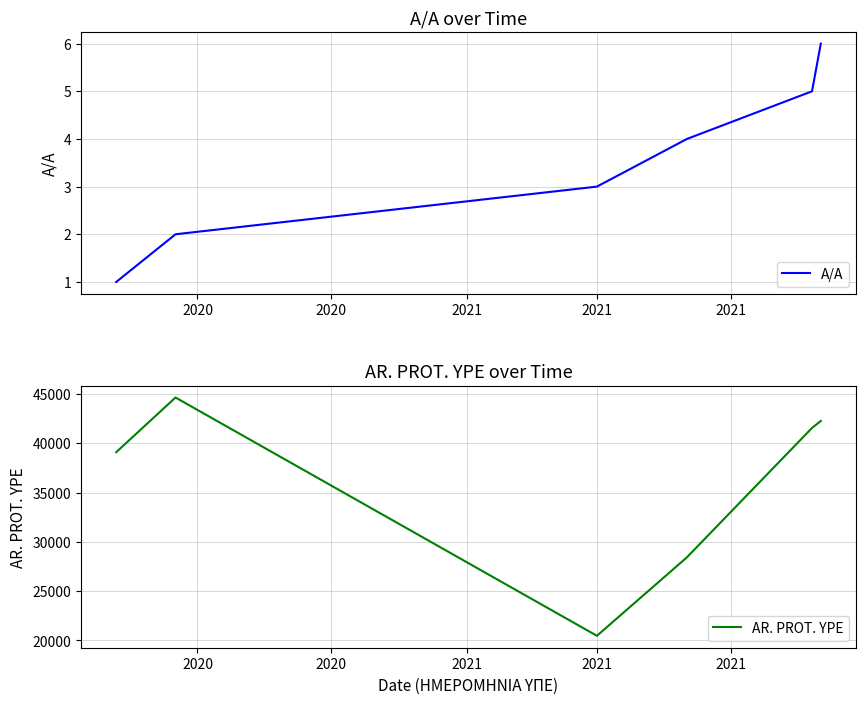

True or false: A/A and AR. PROT. YPE cross at least once.

False